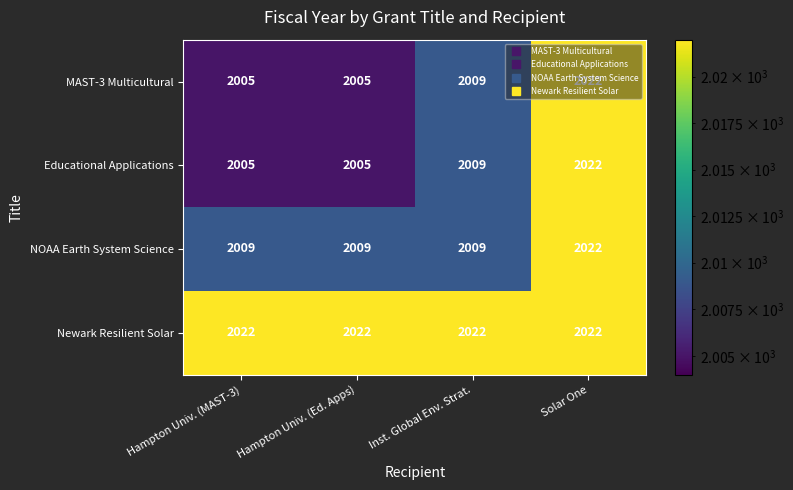

What is the total value across all series at Hampton Univ. (Ed. Apps)?

8041